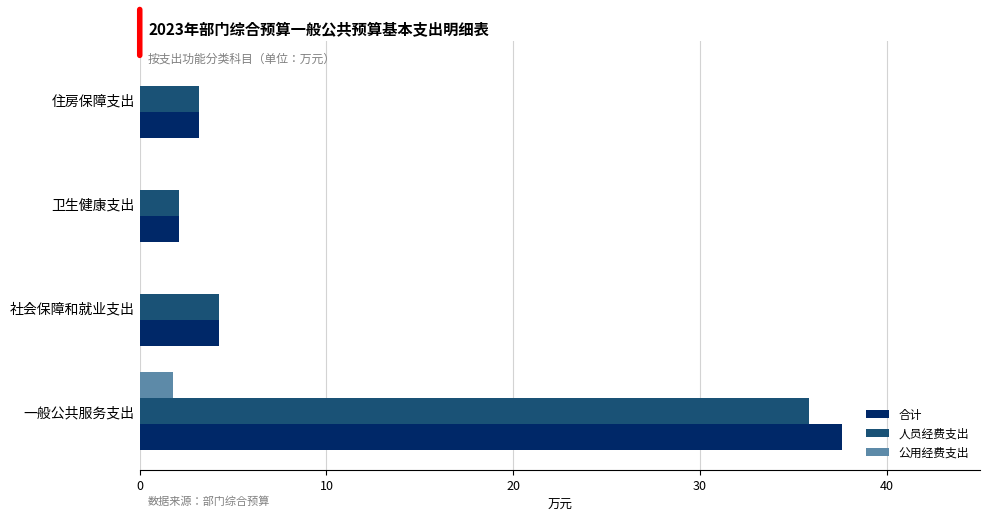

The 公用经费支出 series shows 0.0 at 社会保障和就业支出. True or false?

True